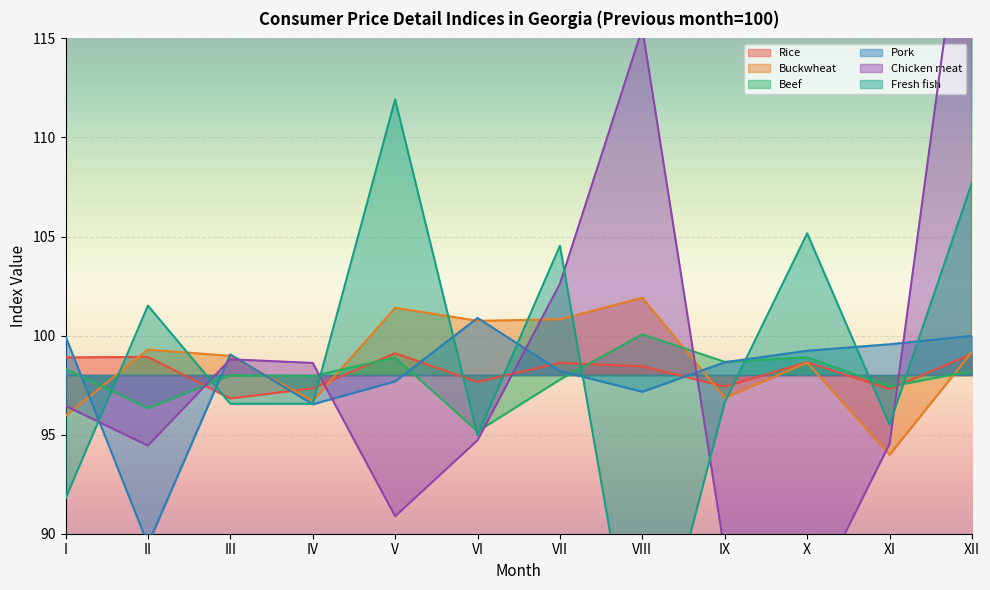

How many lines are shown in the chart?

6